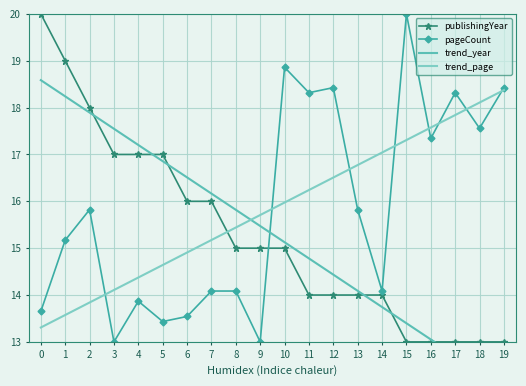

Between 6 and 15, which is larger?

6